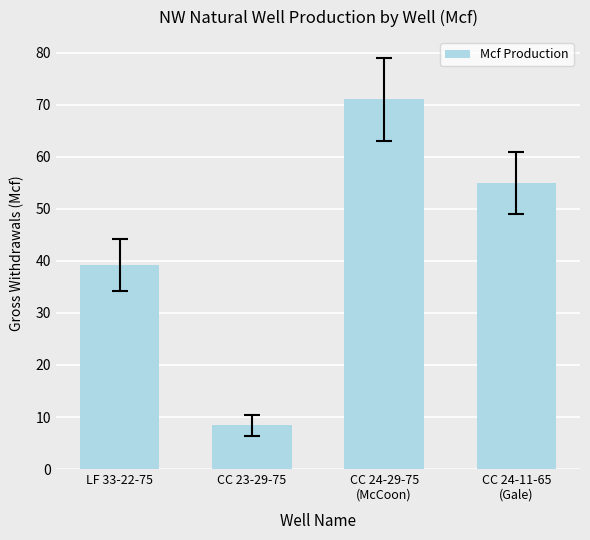

Reading right to left, what are all the values shown in this chart?

CC 24-11-65
(Gale)=55.0	CC 24-29-75
(McCoon)=71.1	CC 23-29-75=8.4	LF 33-22-75=39.1